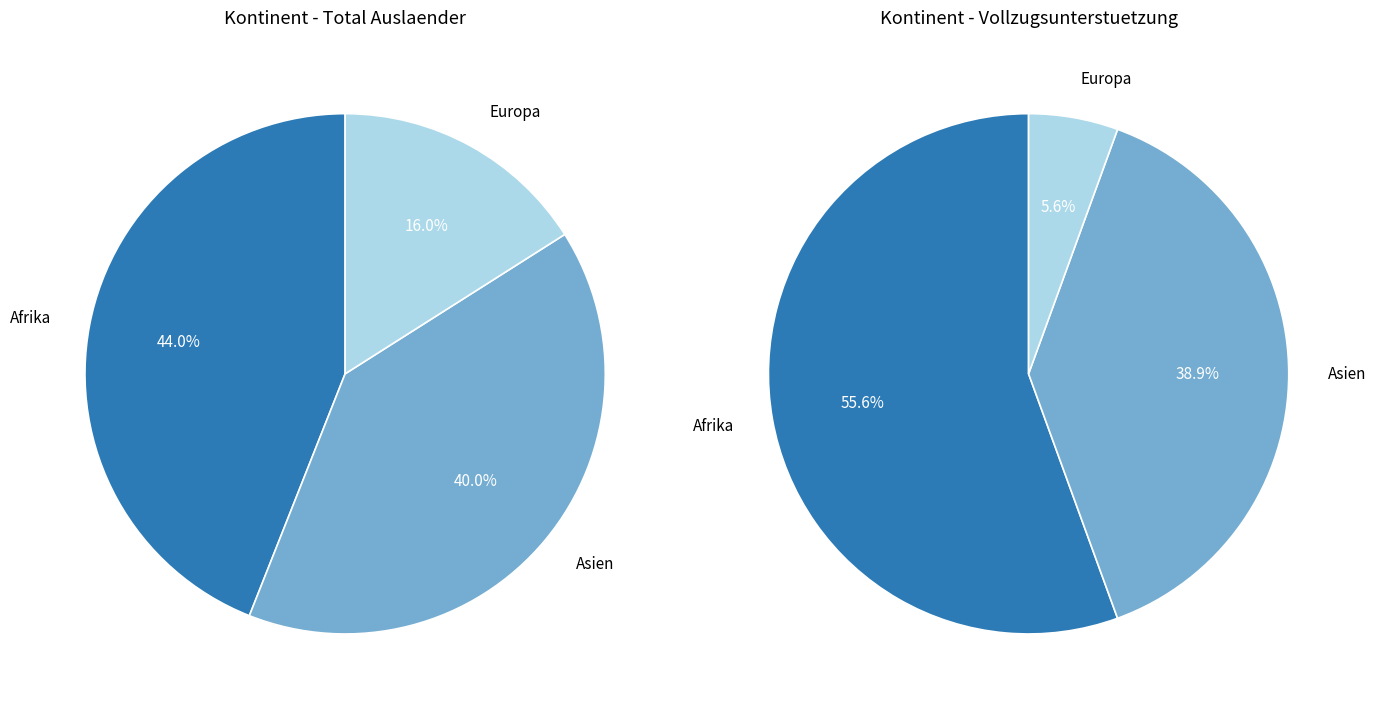

To the nearest percent, what is the combined percentage of Amerika and Afrika?

44%